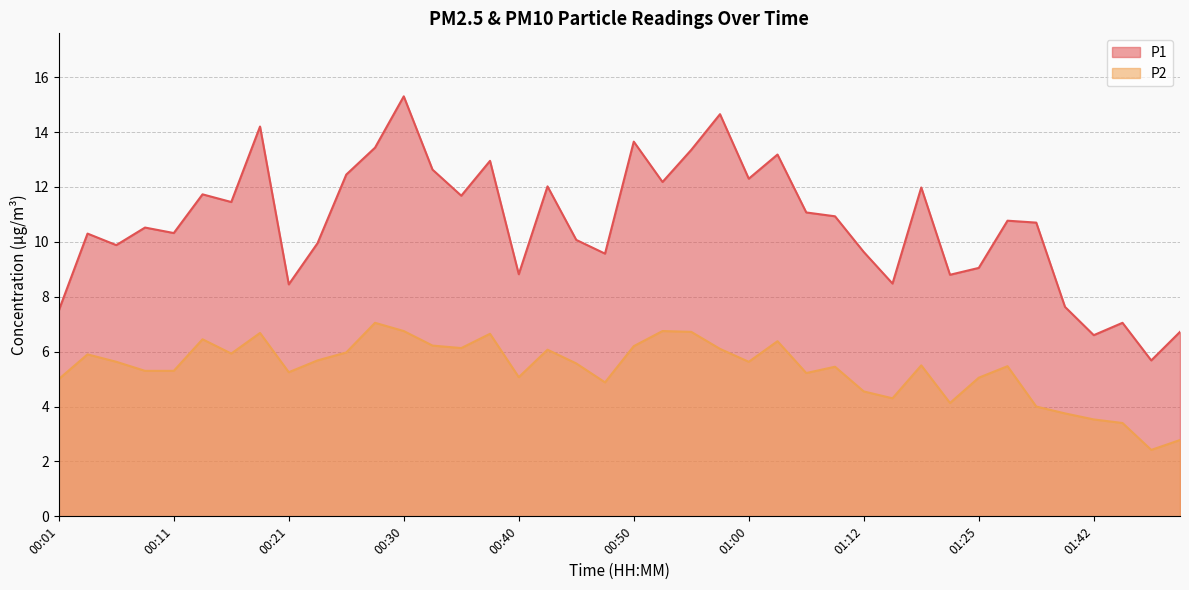

Rank the categories by P2 value from lowest to highest.

01:50, 01:52, 01:47, 01:42, 01:39, 01:31, 01:22, 01:14, 01:12, 00:48, 00:01, 01:25, 00:40, 01:07, 00:21, 00:09, 00:11, 01:10, 01:28, 01:17, 00:45, 00:06, 01:00, 00:23, 00:04, 00:16, 00:26, 00:43, 00:57, 00:35, 00:50, 00:33, 01:02, 00:13, 00:38, 00:18, 00:55, 00:30, 00:52, 00:28